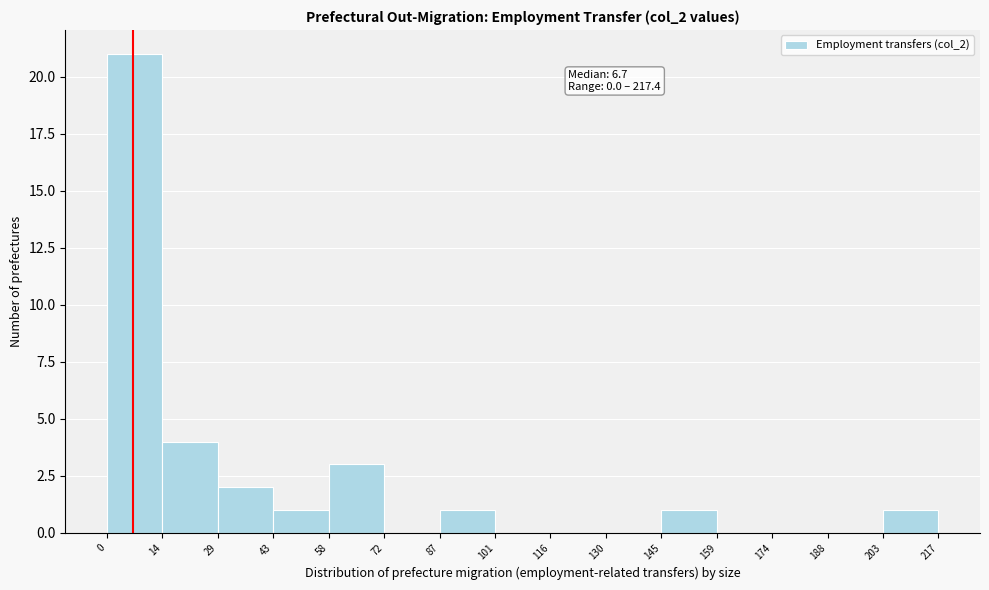

Which range on the x-axis has the tallest bar?

0 to 14